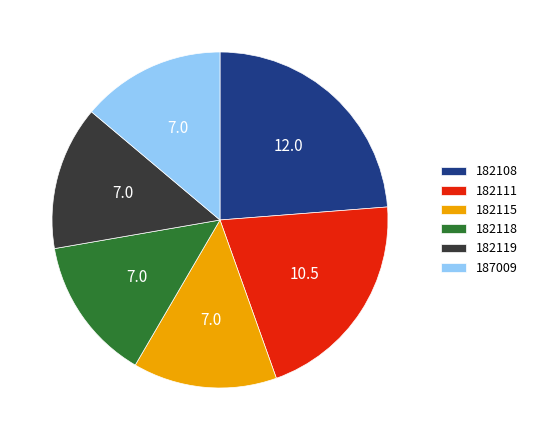

True or false: 187009 accounts for 14% of the total.

True